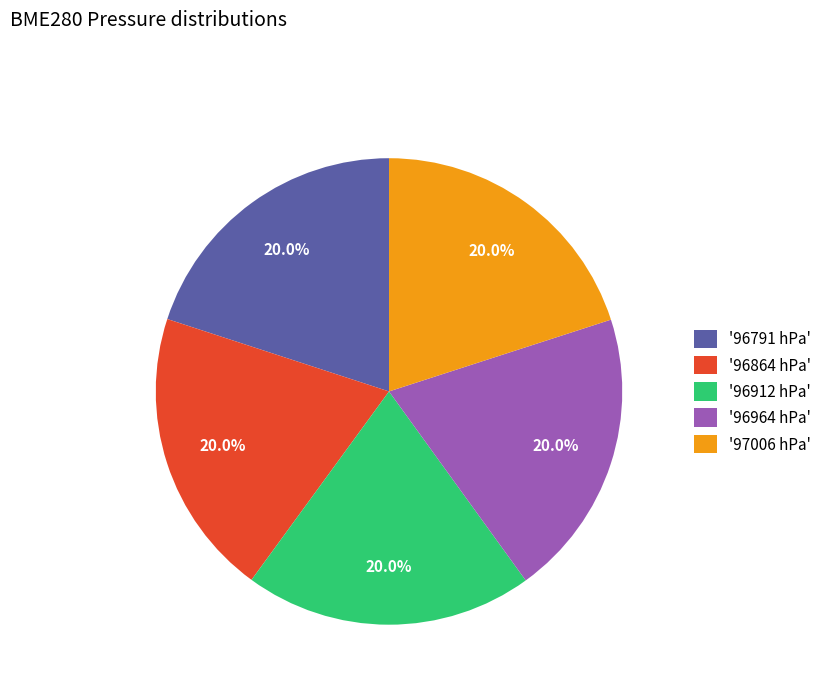

To the nearest percent, what is the average slice percentage?

20%